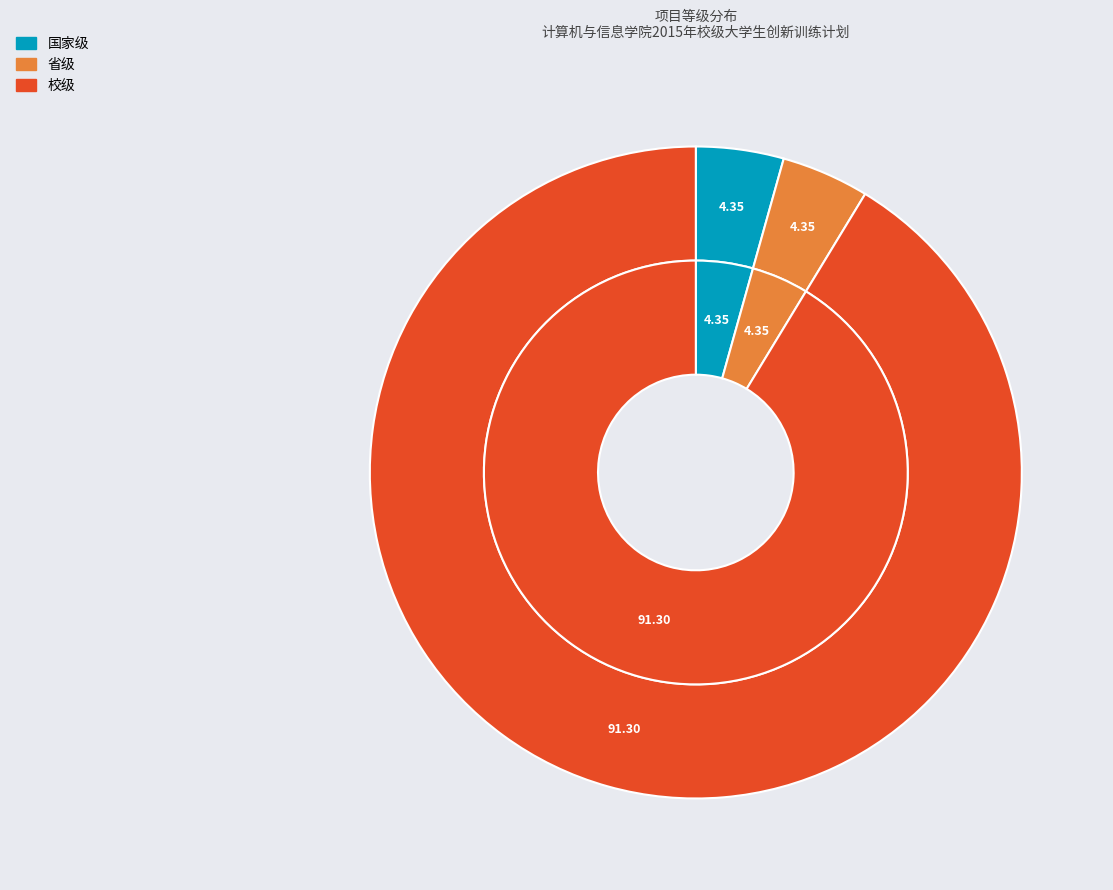

To the nearest percent, what portion does 省级 represent?

4%